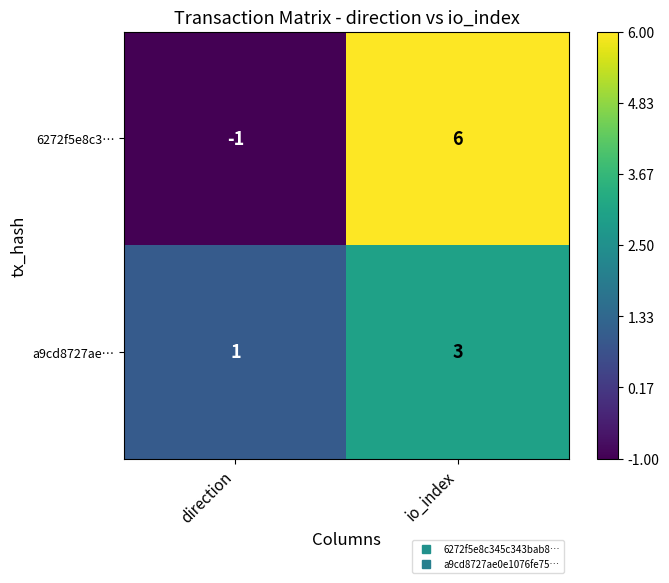

How many categories are shown in the chart?

2